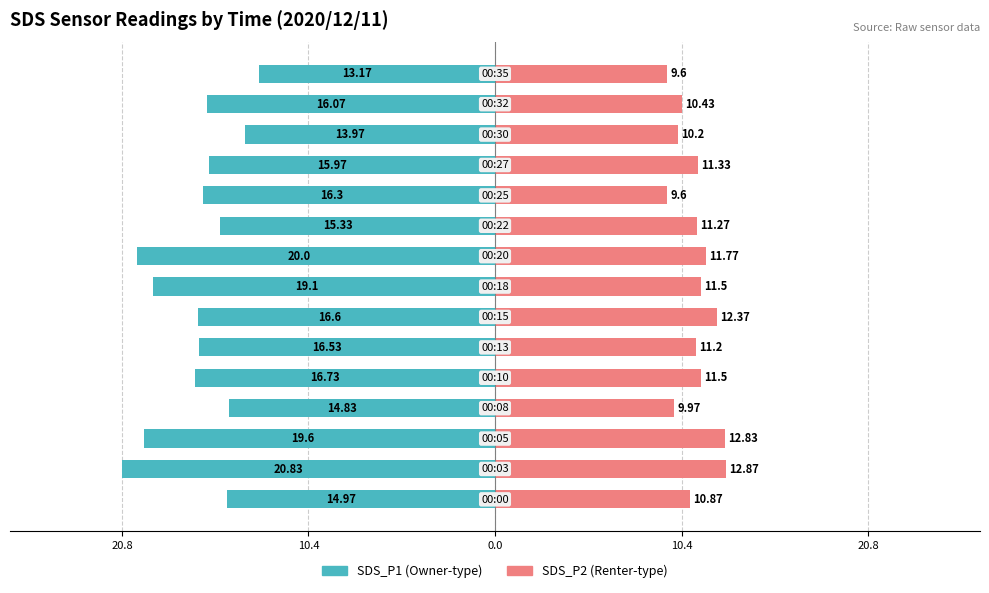

Reading left to right, transcribe all the data shown in this chart.

SDS_P1: -15.0	-20.8	-19.6	-14.8	-16.7	-16.5	-16.6	-19.1	-20.0	-15.3	-16.3	-16.0	-14.0	-16.1	-13.2
SDS_P2: 10.9	12.9	12.8	10.0	11.5	11.2	12.4	11.5	11.8	11.3	9.6	11.3	10.2	10.4	9.6